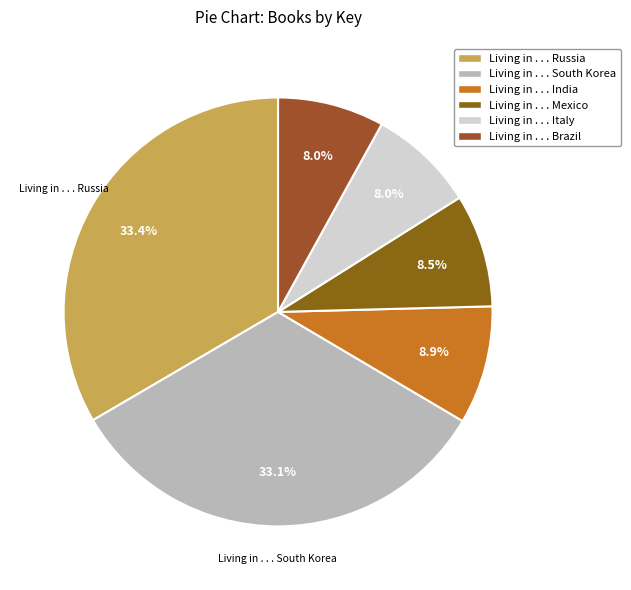

What is the total percentage of Living in . . . South Korea and Living in . . . Mexico?

41.6%